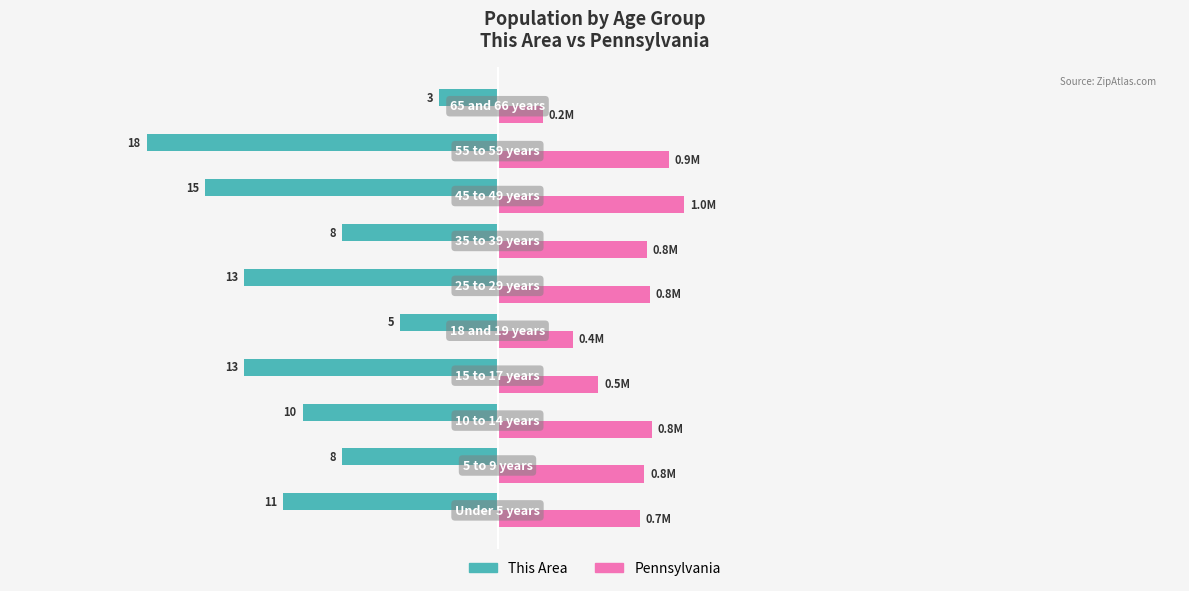

What are all the series names shown in the legend?

This Area, Pennsylvania